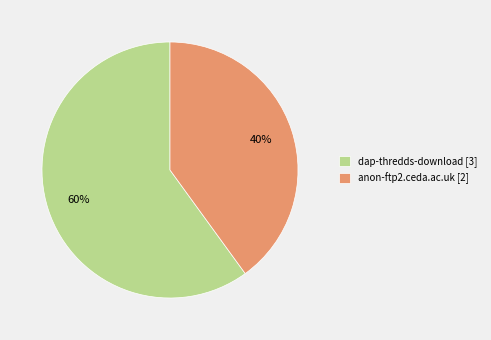

To the nearest percent, what is the average slice percentage?

50%